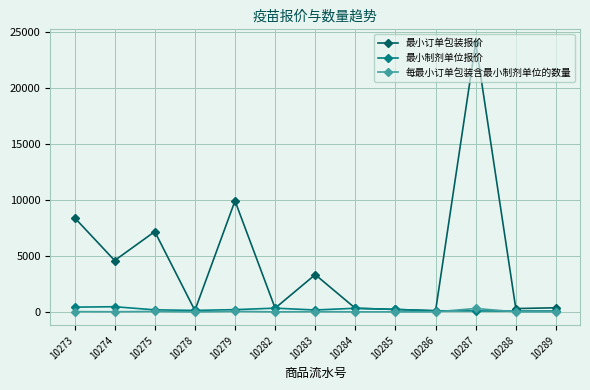

Which series has the largest range (max minus min)?

最小订单包装报价